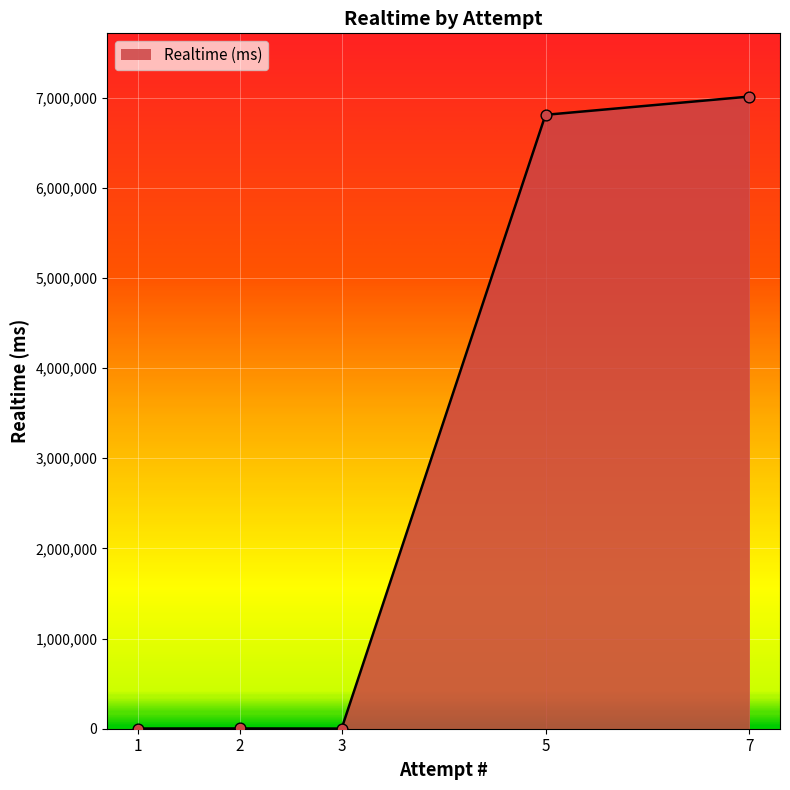

What is the change in value from 3 to 5?

+6807270